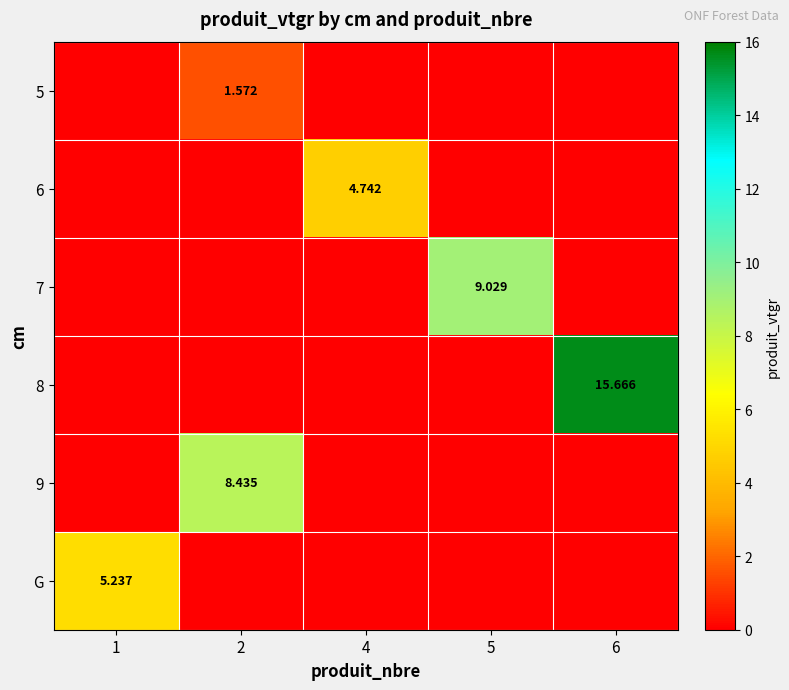

What is the total value across all series at 5?

9.0